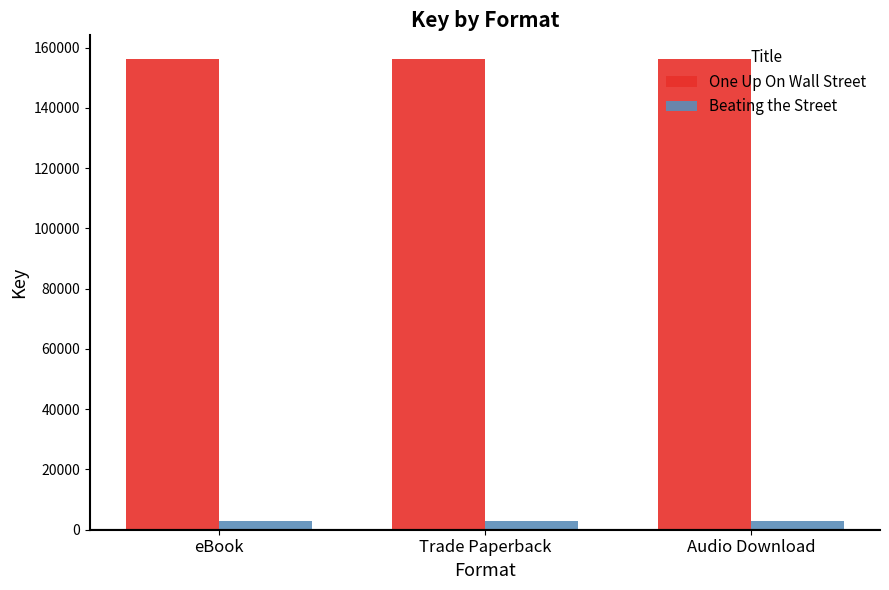

Reading right to left, extract all data points from this chart.

One Up On Wall Street: 156272	156272	156272
Beating the Street: 2740	2740	2740